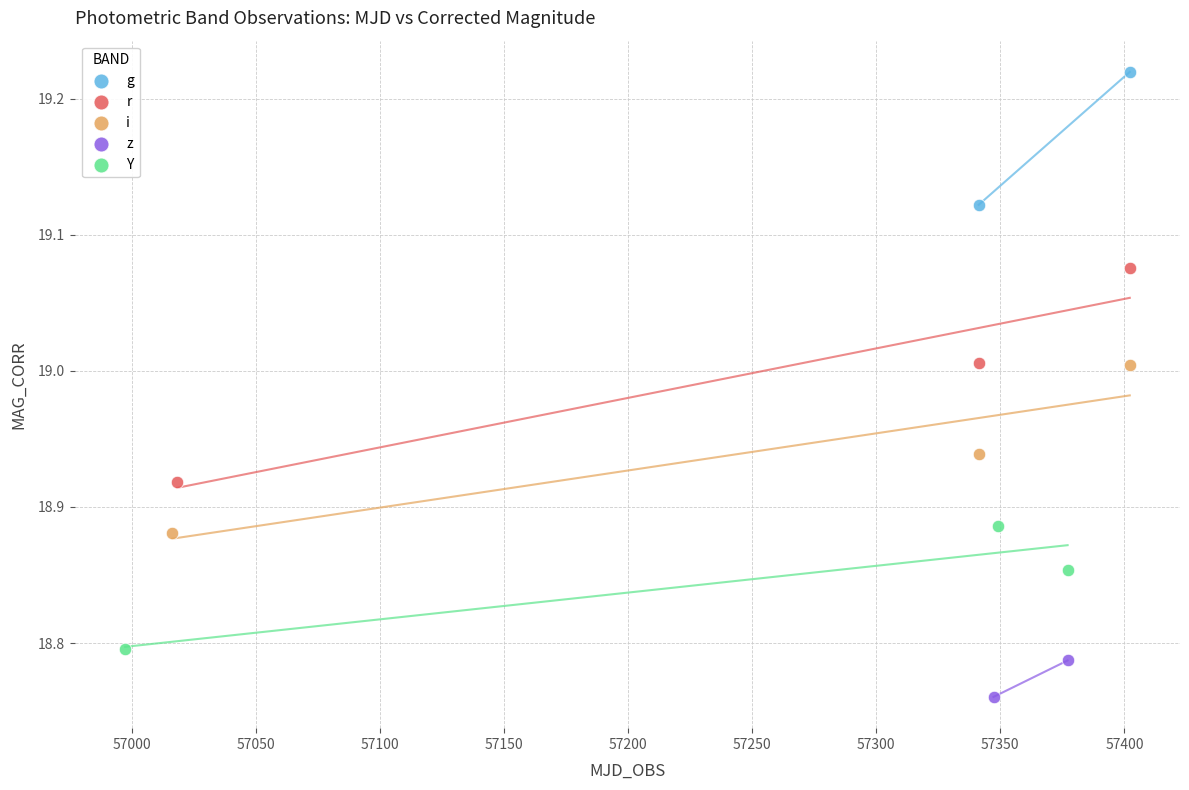

Which series contains the lowest Y value?

z